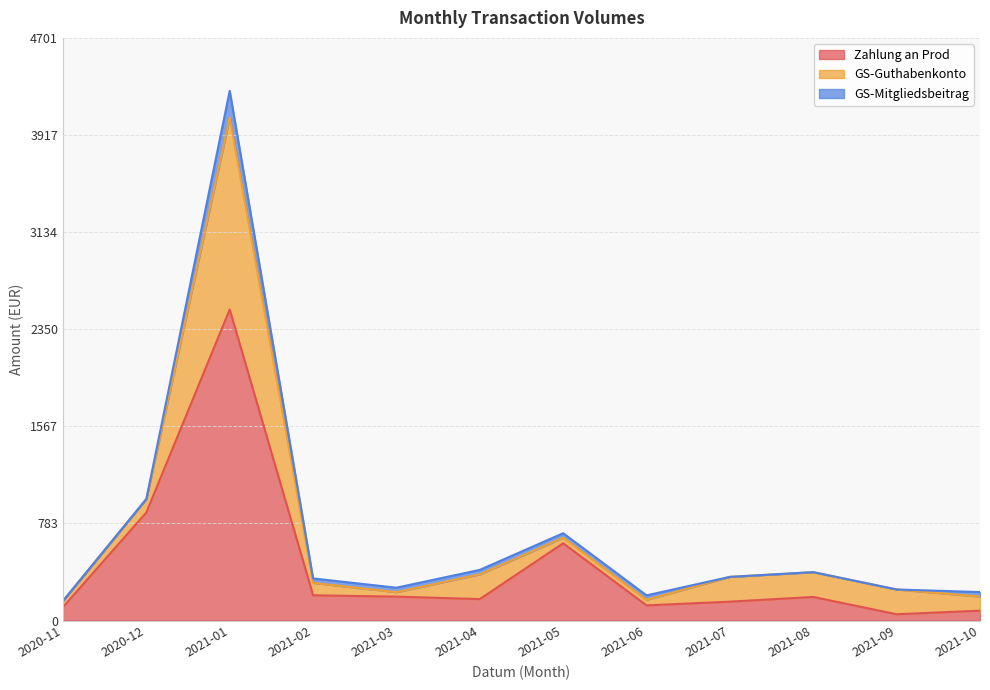

True or false: GS-Guthabenkonto has a value of 45.0 at 2021-05.

True